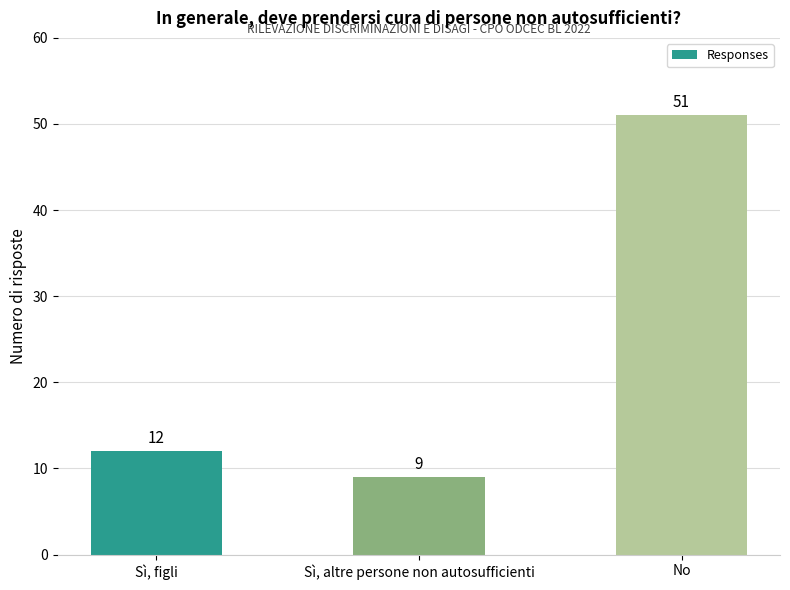

What is the value of the 3rd bar from the left?

51